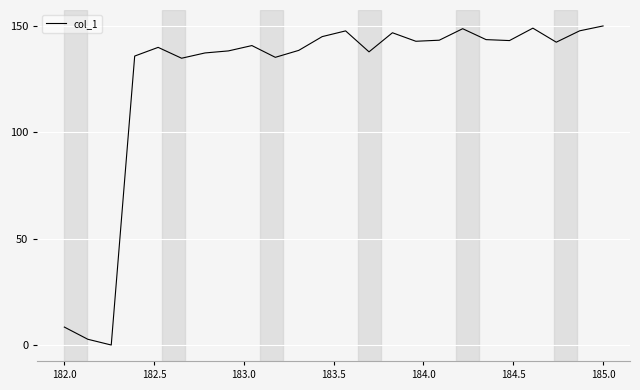

What is the maximum value shown in the chart?

150.0